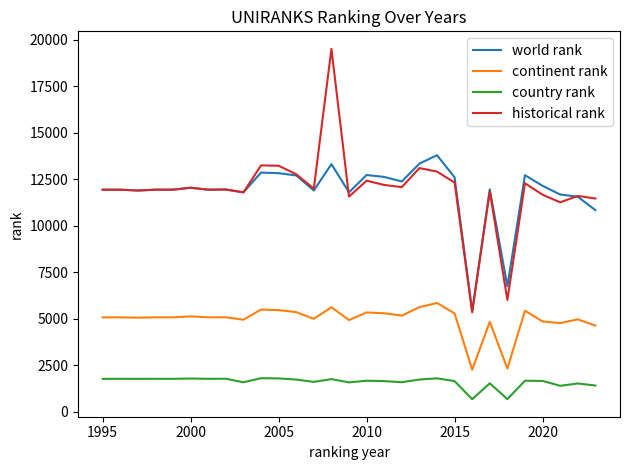

What is the maximum value shown in the chart?

19518